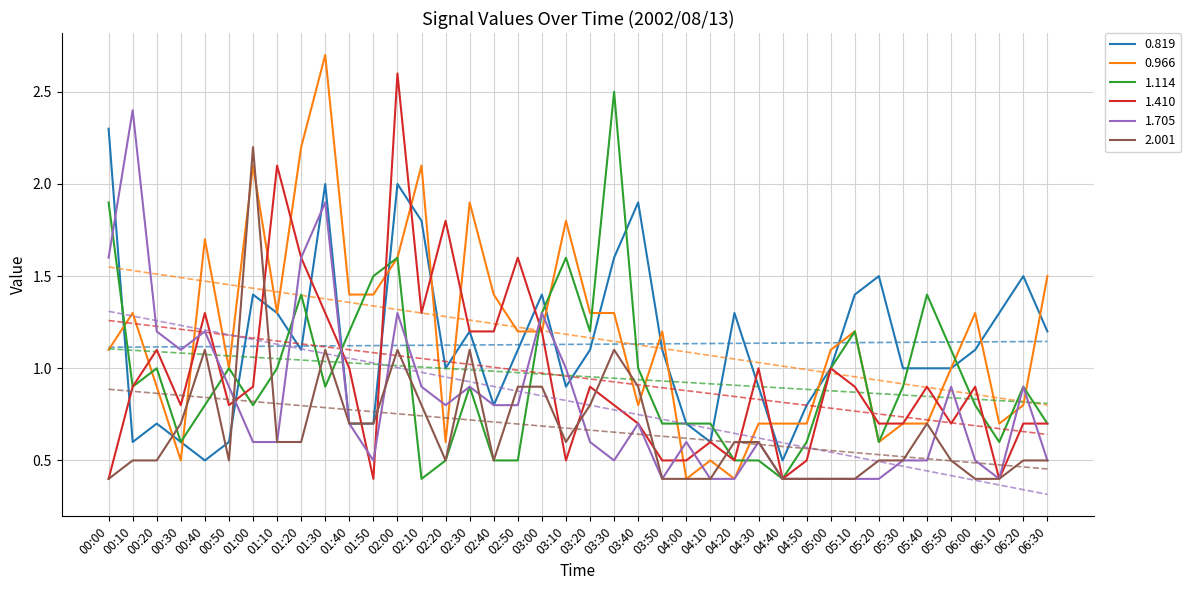

The value of 2.001 at 04:10 is 0.4. True or false?

True